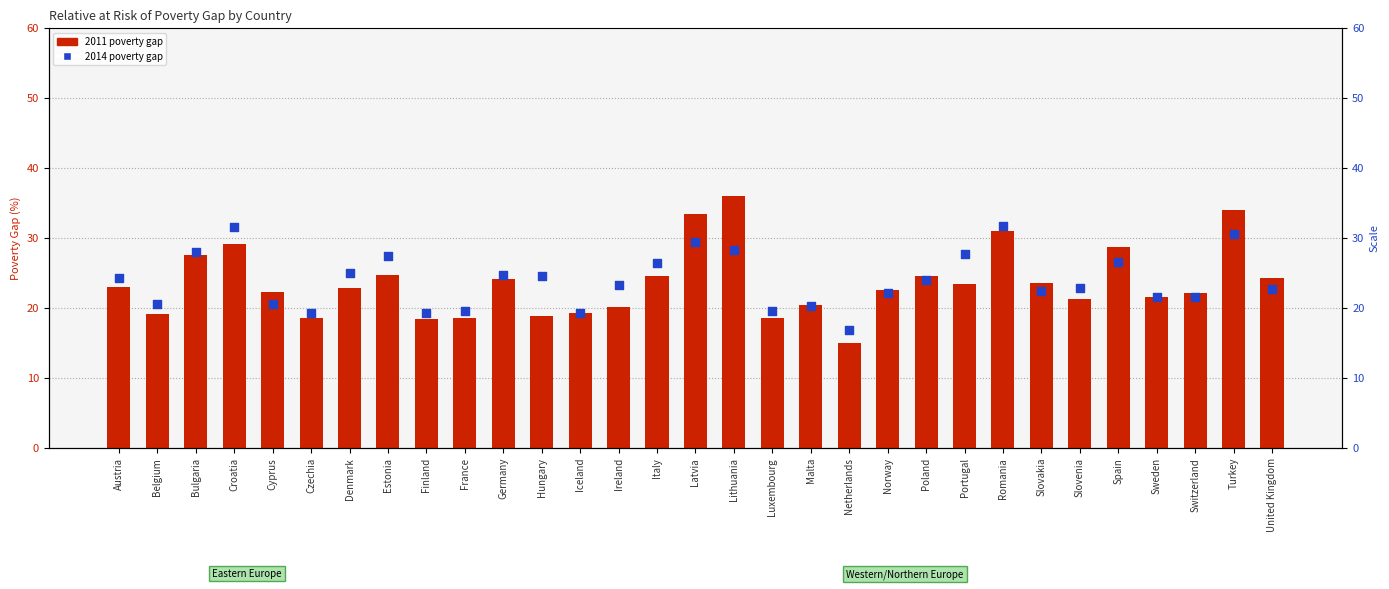

Which series contains the lowest Y value?

2011 poverty gap